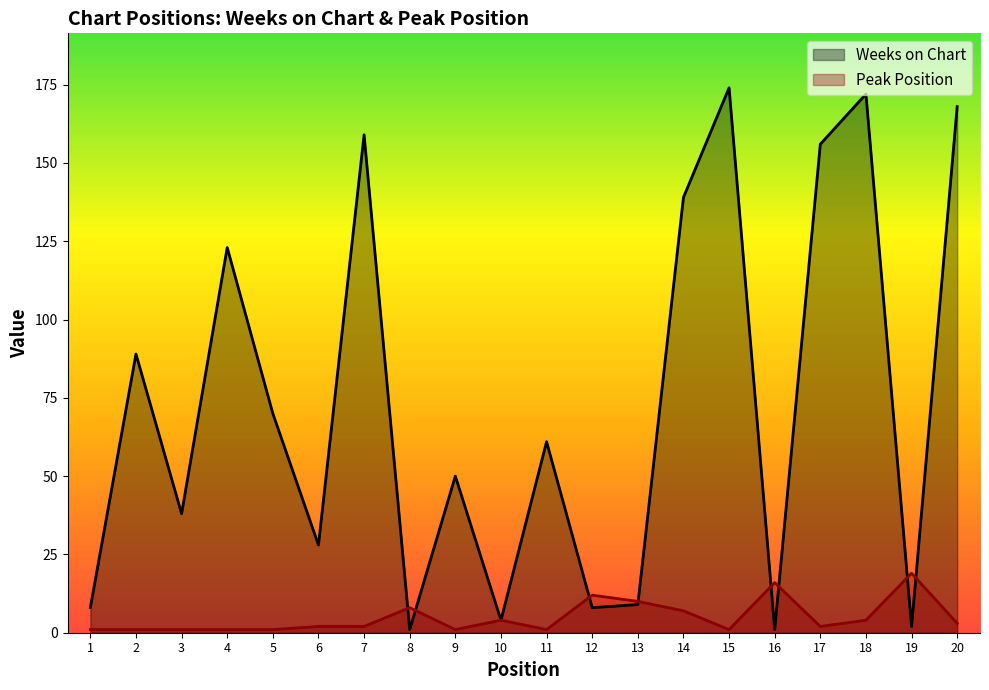

What is the highest value of the Weeks on Chart series?

174